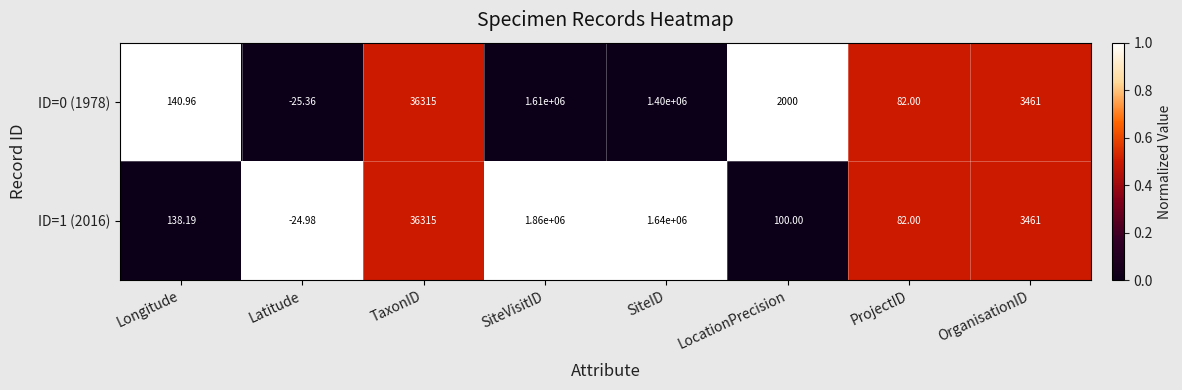

Where is ID=1 (2016) nearest to the value 929987?

SiteID